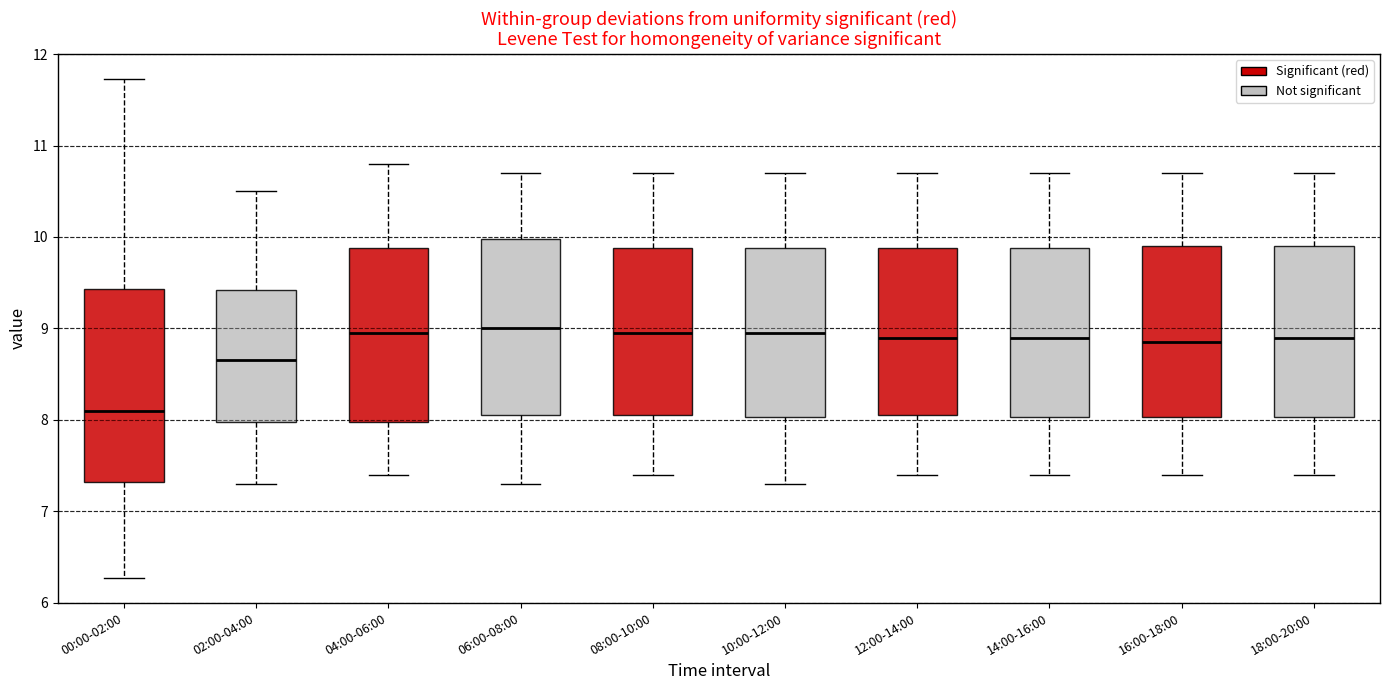

Which box is the tallest, from its lower edge to its upper edge?

00:00-02:00